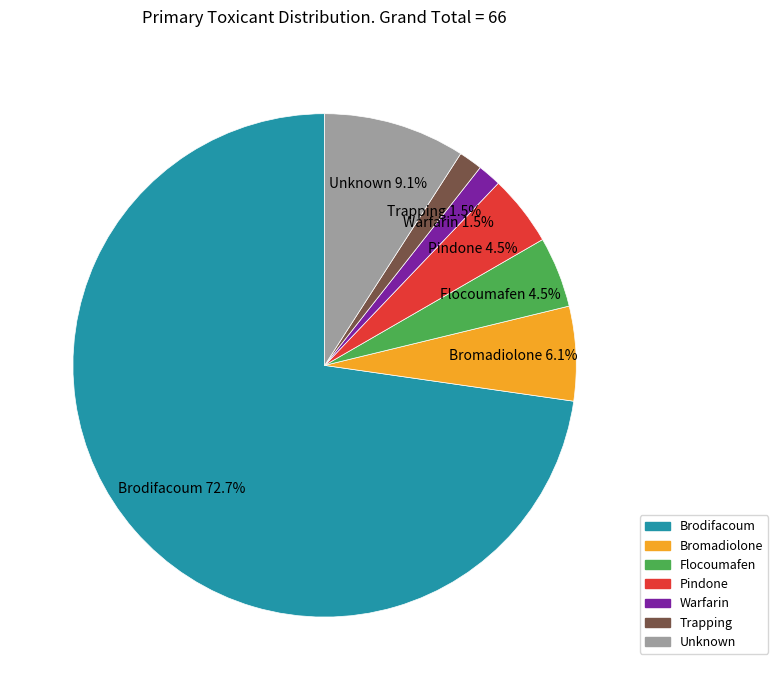

To the nearest percent, what is the average slice percentage?

14%